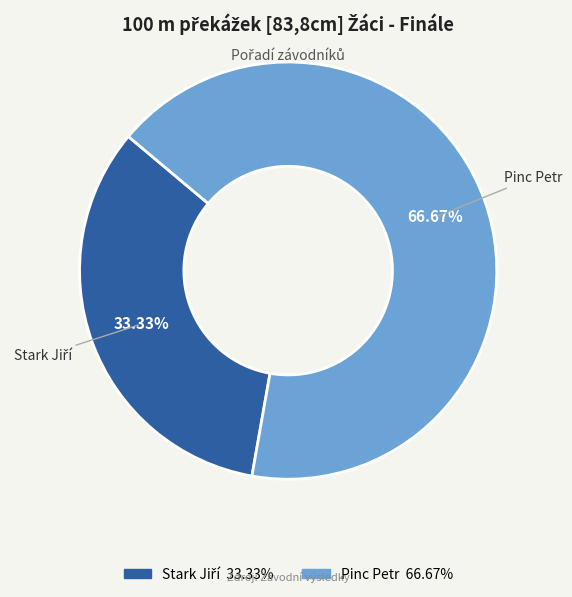

Does any single category account for the majority?

Yes